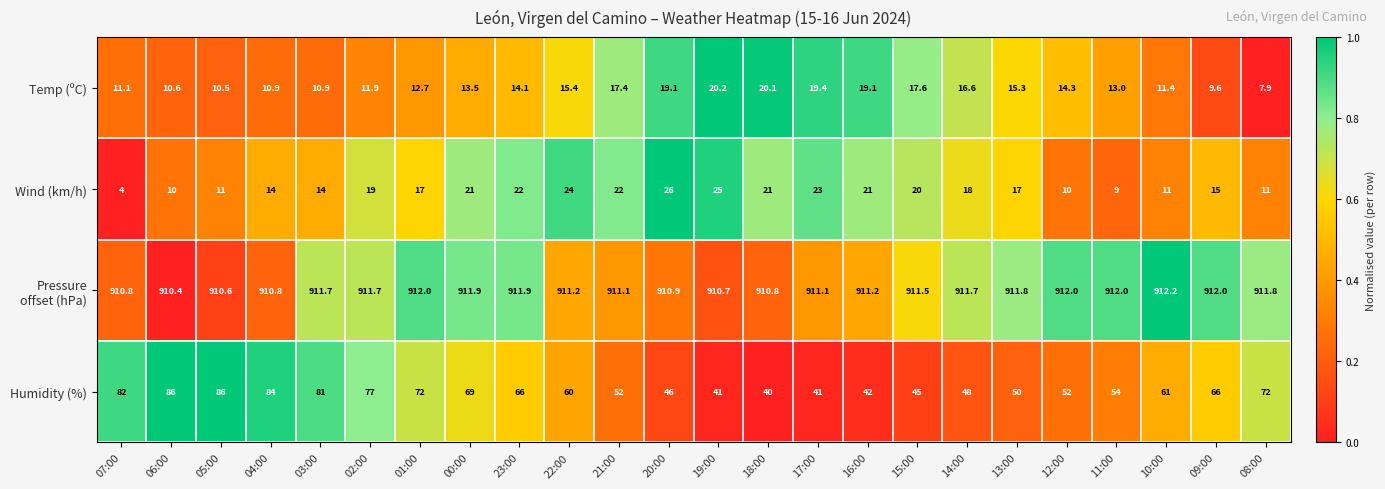

At which label is Wind (km/h) closest to 15?

09:00